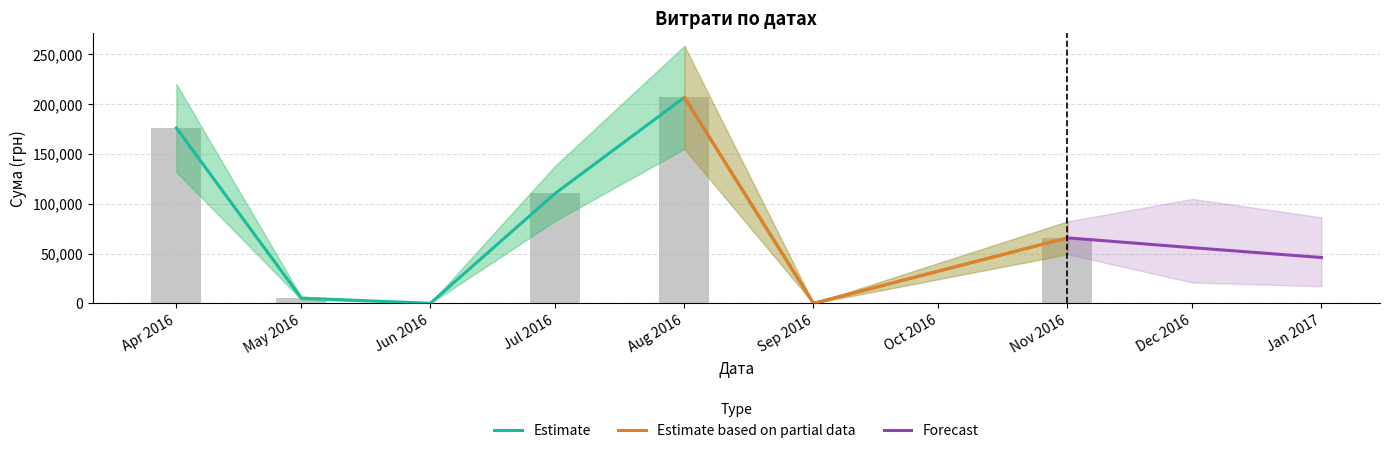

Which has a higher value, 29.07.2016 or 05.04.2016?

29.07.2016